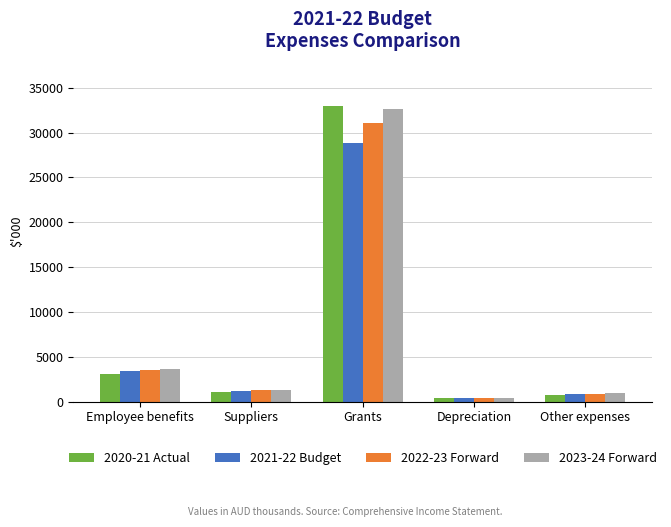

Reading right to left, what are all the values shown in this chart?

2020-21 Actual: 780	364	32989	1119	3119
2021-22 Budget: 850	385	28815	1181	3385
2022-23 Forward: 893	385	31066	1241	3520
2023-24 Forward: 937	385	32584	1305	3661